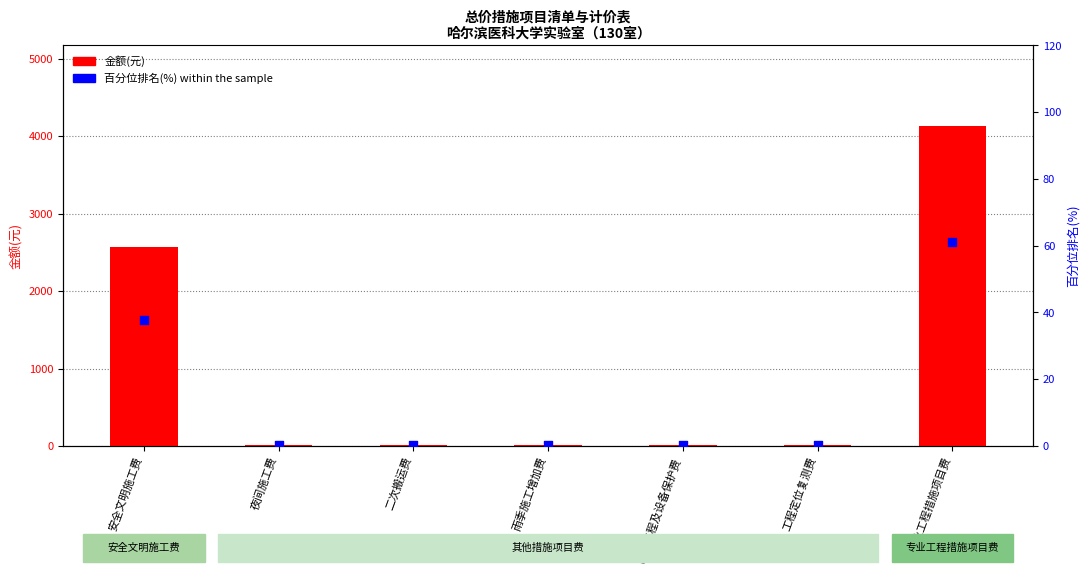

Which series has the largest Y range (max minus min)?

金额(元)